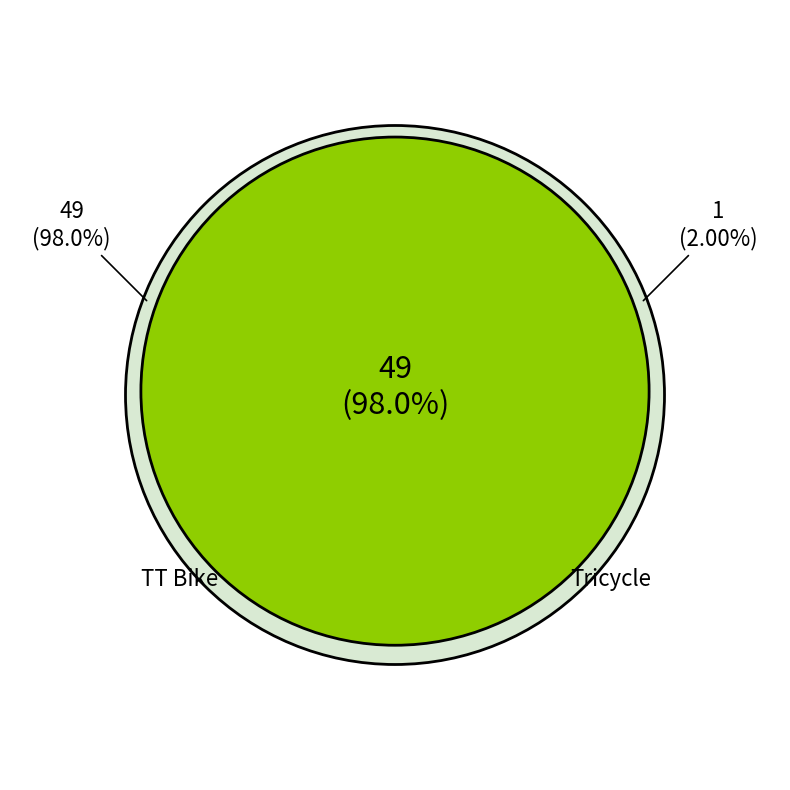

Rank the categories by value from highest to lowest.

TT Bike, Tricycle